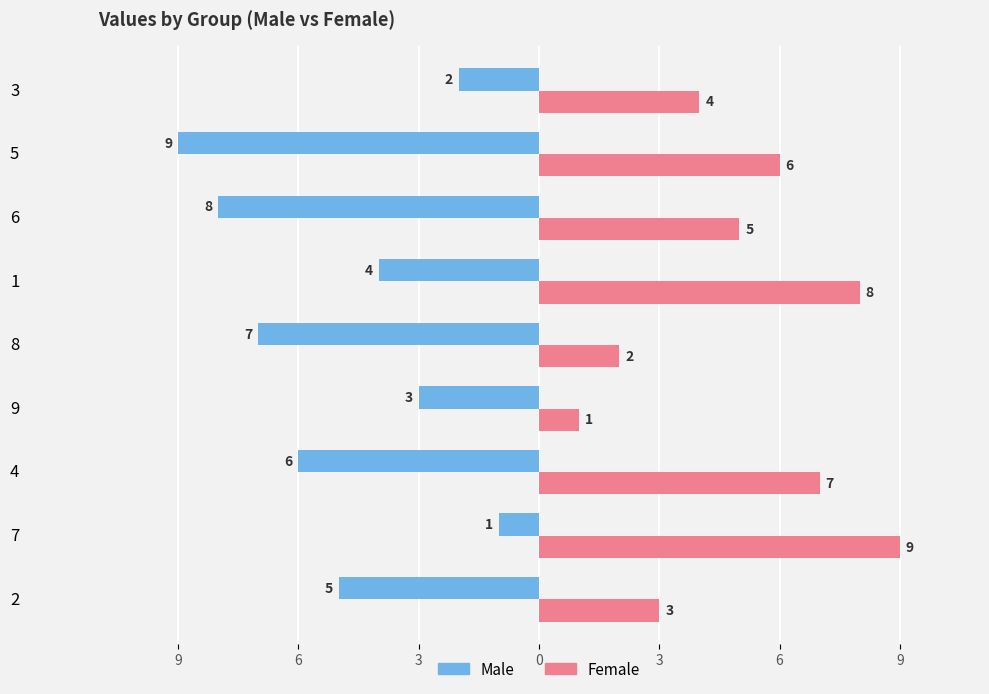

What are all the series names shown in the legend?

Male, Female